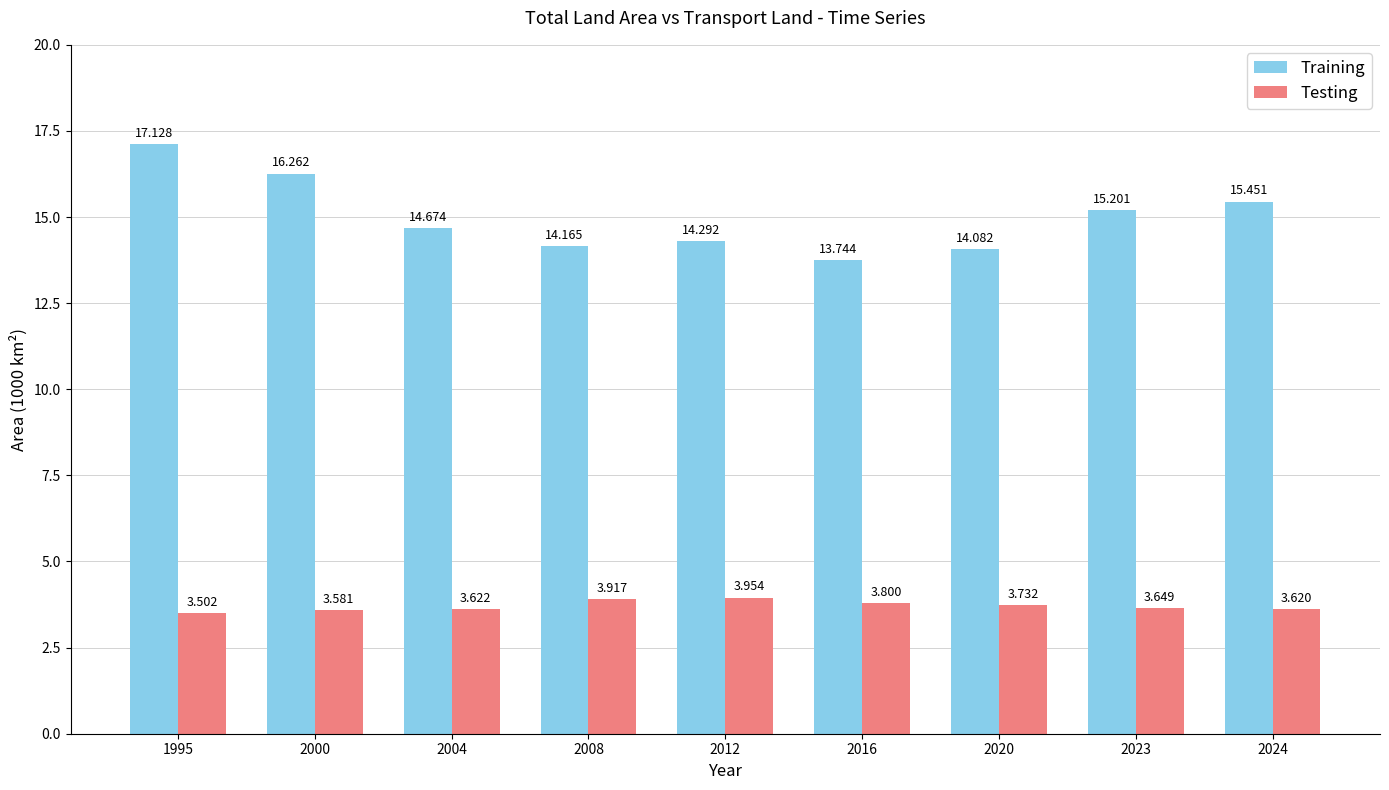

What is the sum of the Training values at 2024 and 2004?

30.1